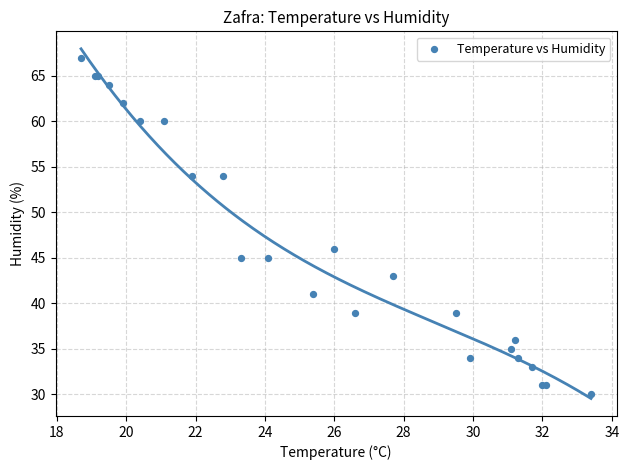

What Y value in the scatter plot is closest to 48?

46